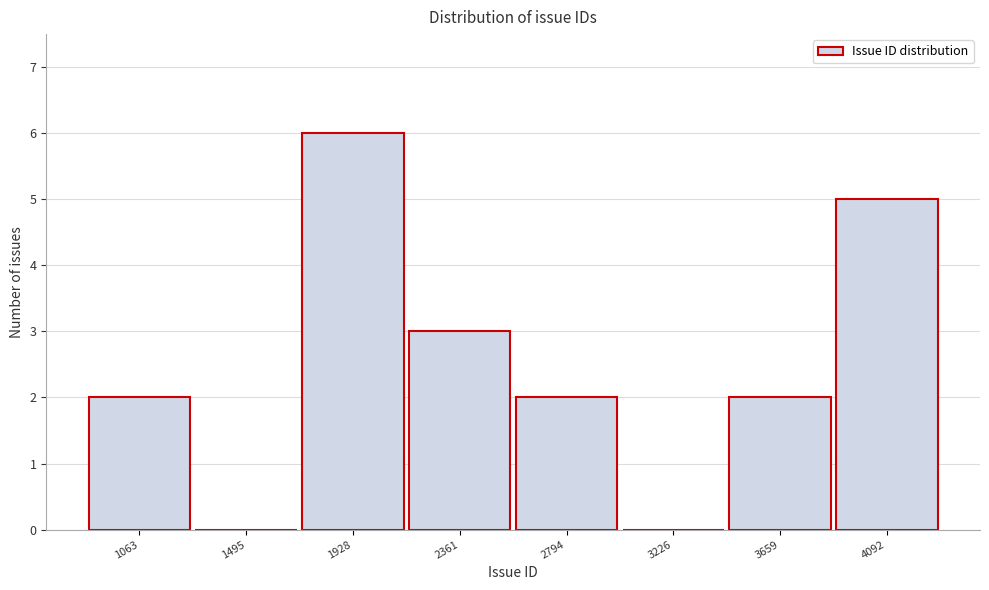

Reading right to left, what are all the values shown in this chart?

4092=5	3659=2	3226=0	2794=2	2361=3	1928=6	1495=0	1063=2